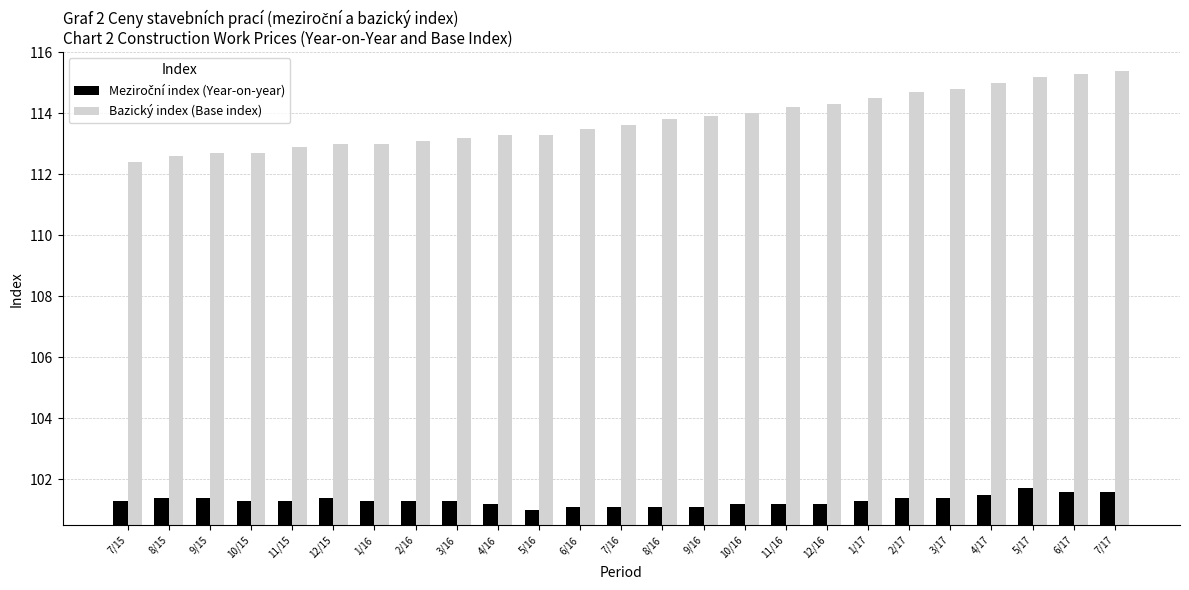

What is the greatest value displayed?

115.4